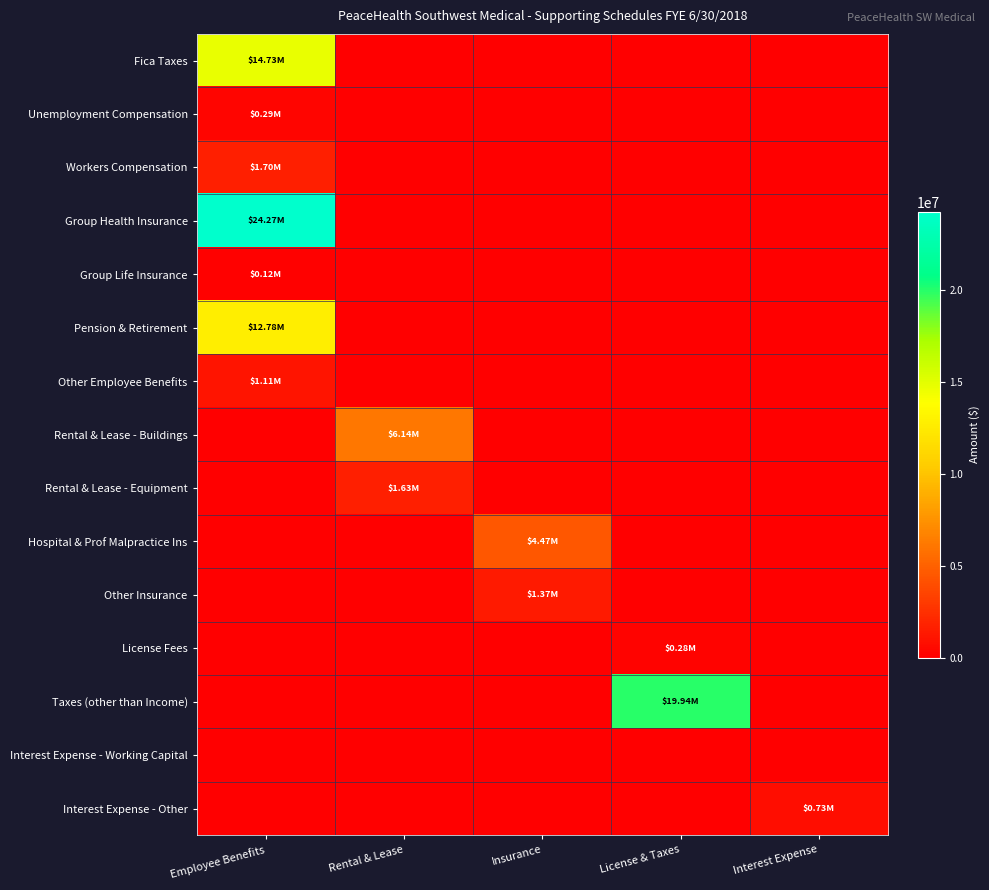

How many data points does each series have?

5